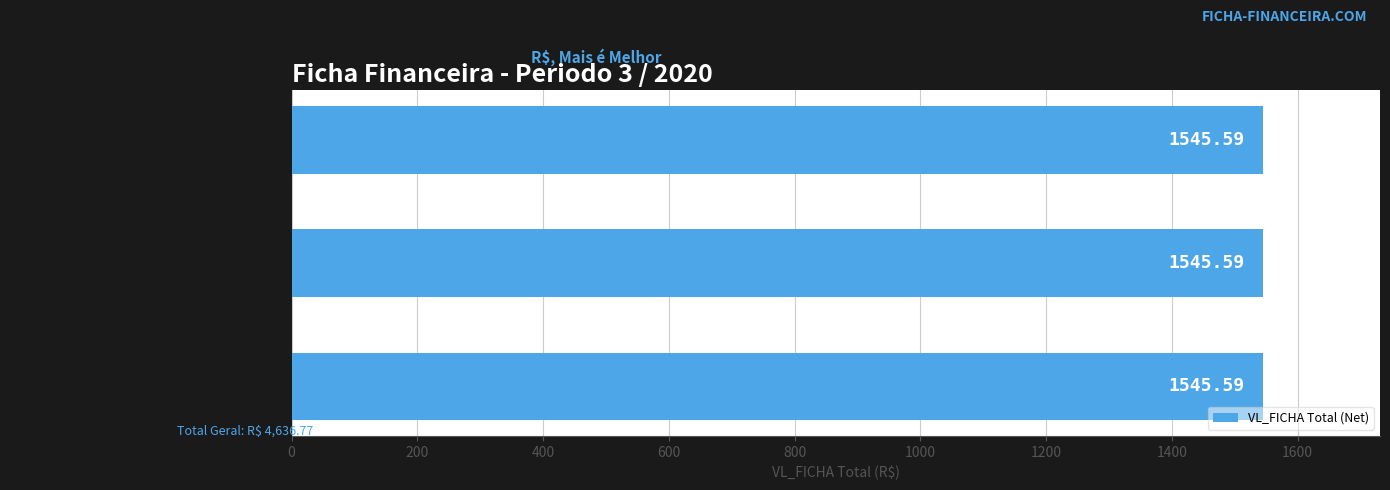

The VL_FICHA Total series shows 398.4 at JOSE ADELINO - GRATIF CONSELHO FISCAL. True or false?

False